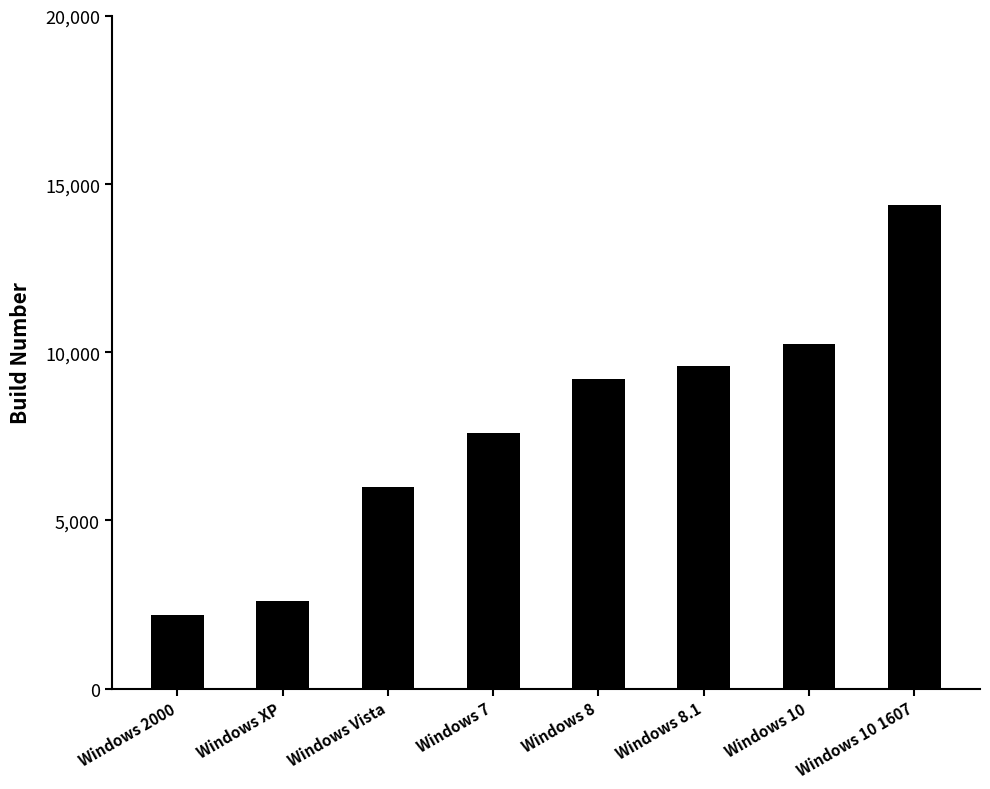

Reading right to left, extract all data points from this chart.

Windows 10 1607=14393	Windows 10=10240	Windows 8.1=9600	Windows 8=9200	Windows 7=7600	Windows Vista=6000	Windows XP=2600	Windows 2000=2195